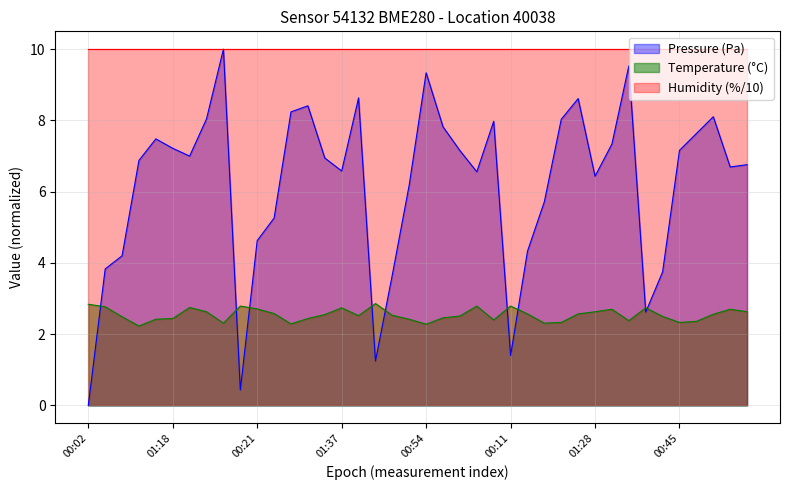

Where is Temperature (C) nearest to the value 2?

00:48